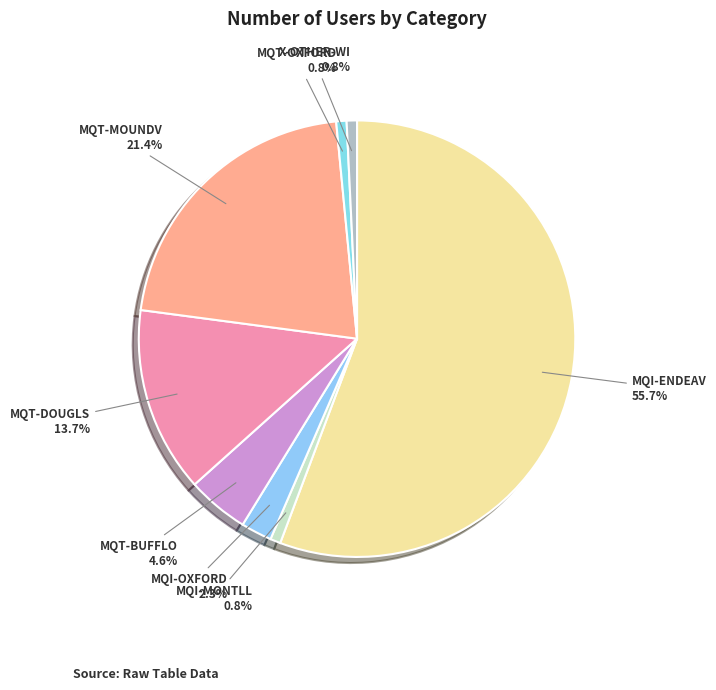

Which has a higher value, MQI-MONTLL or MQT-DOUGLS?

MQT-DOUGLS